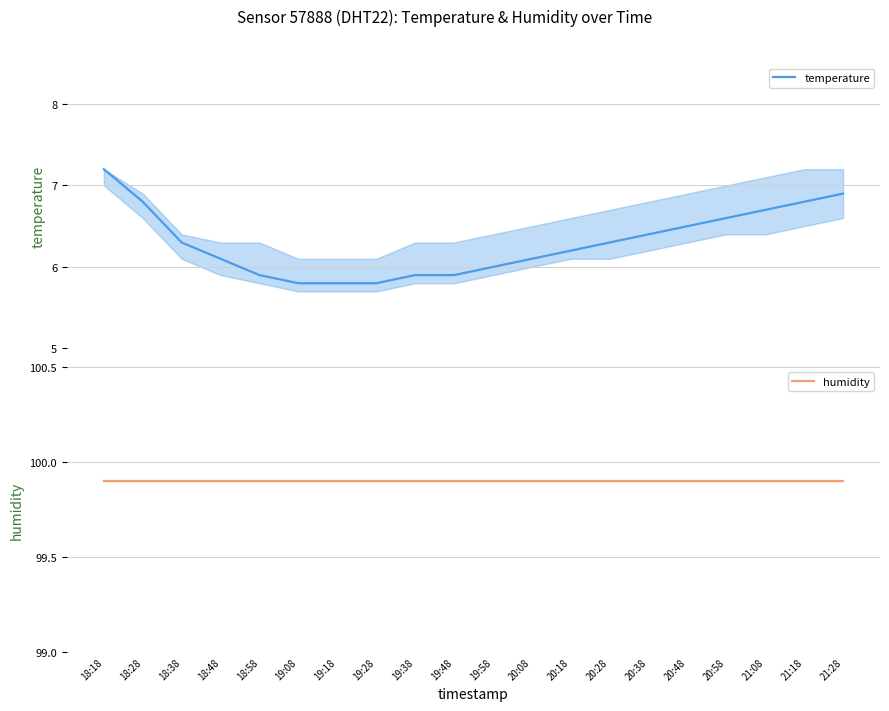

Reading right to left, what are all the values shown in this chart?

temperature: 6.9	6.8	6.7	6.6	6.5	6.4	6.3	6.2	6.1	6.0	5.9	5.9	5.8	5.8	5.8	5.9	6.1	6.3	6.8	7.2
humidity: 99.9	99.9	99.9	99.9	99.9	99.9	99.9	99.9	99.9	99.9	99.9	99.9	99.9	99.9	99.9	99.9	99.9	99.9	99.9	99.9